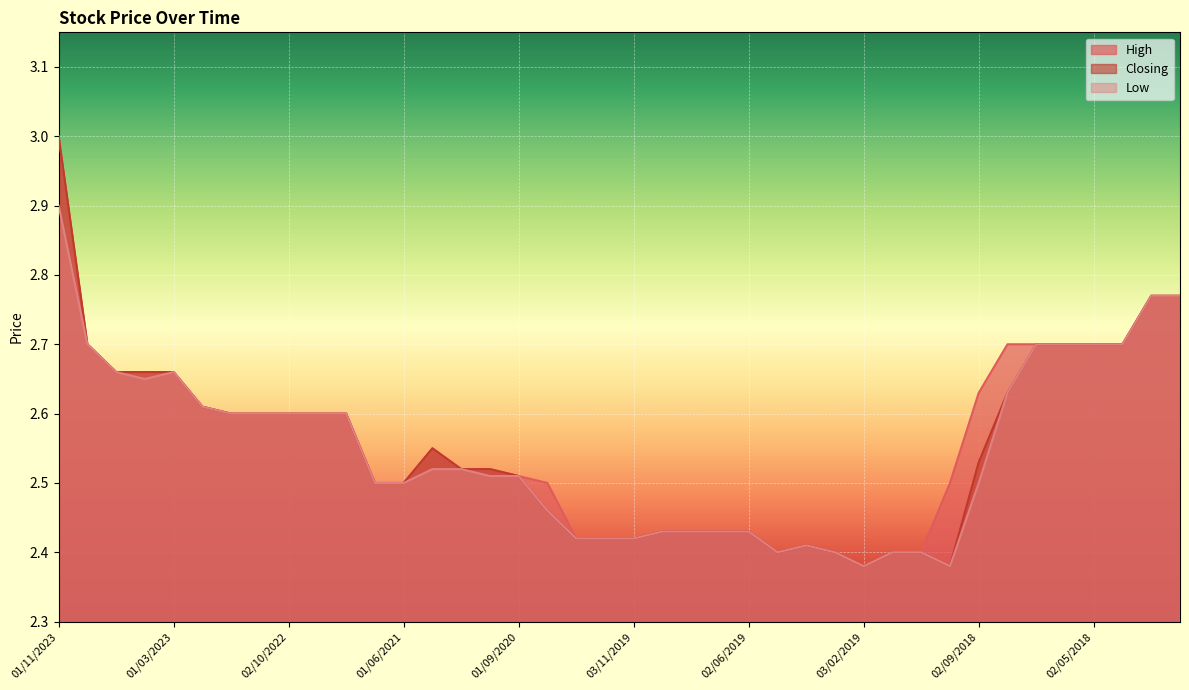

What is the label of the 11th point from the right?

02/01/2019